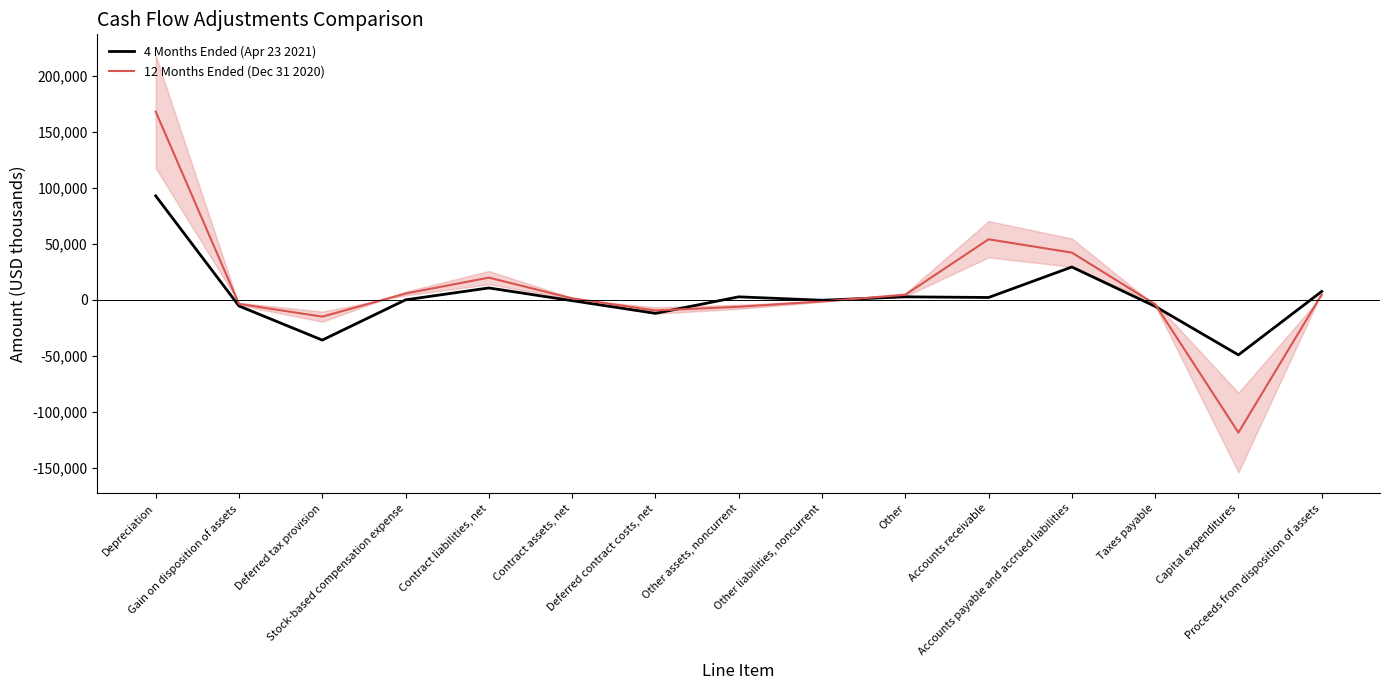

What is the difference between the maximum and minimum values in the 12 Months Ended (Dec 31 2020) series?

286257